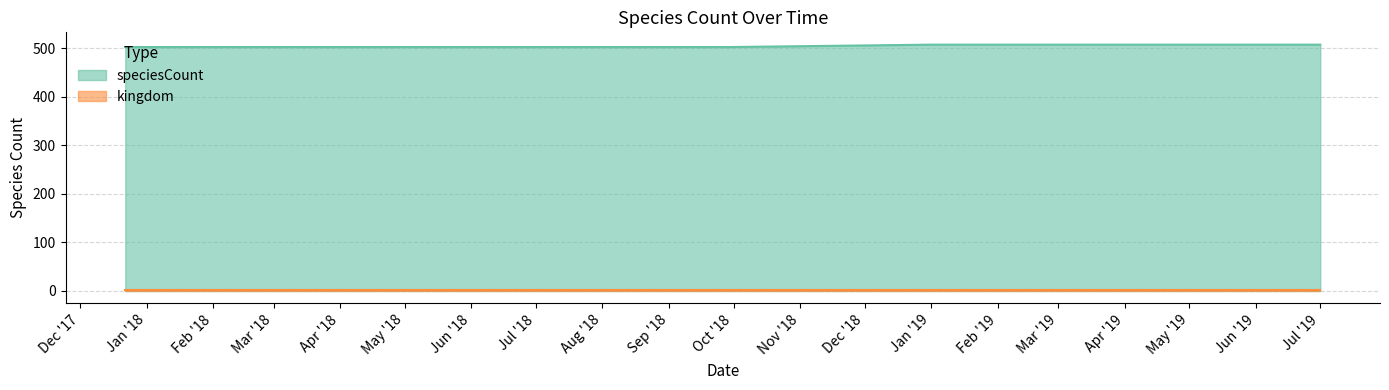

What is the highest value of the speciesCount series?

507